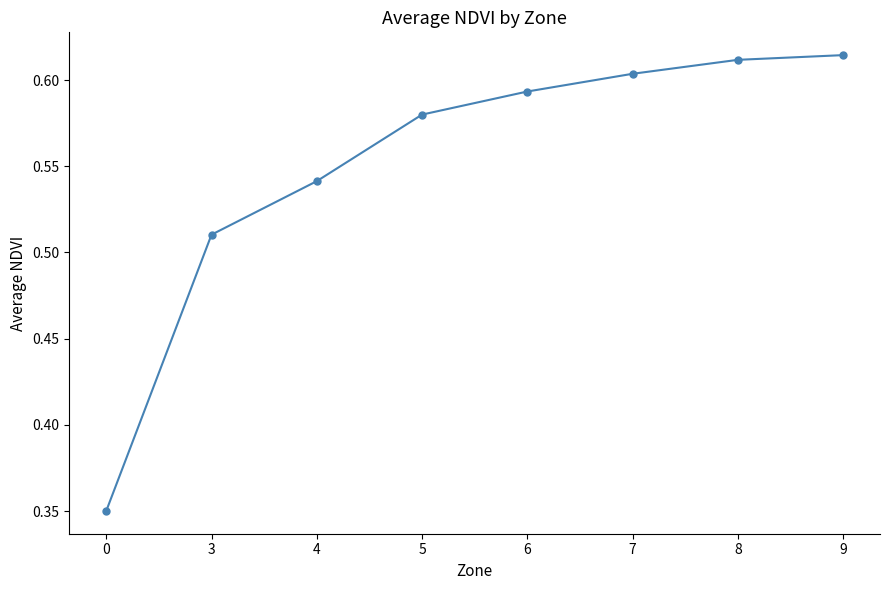

True or false: the data shows 0.4 at 9.

False